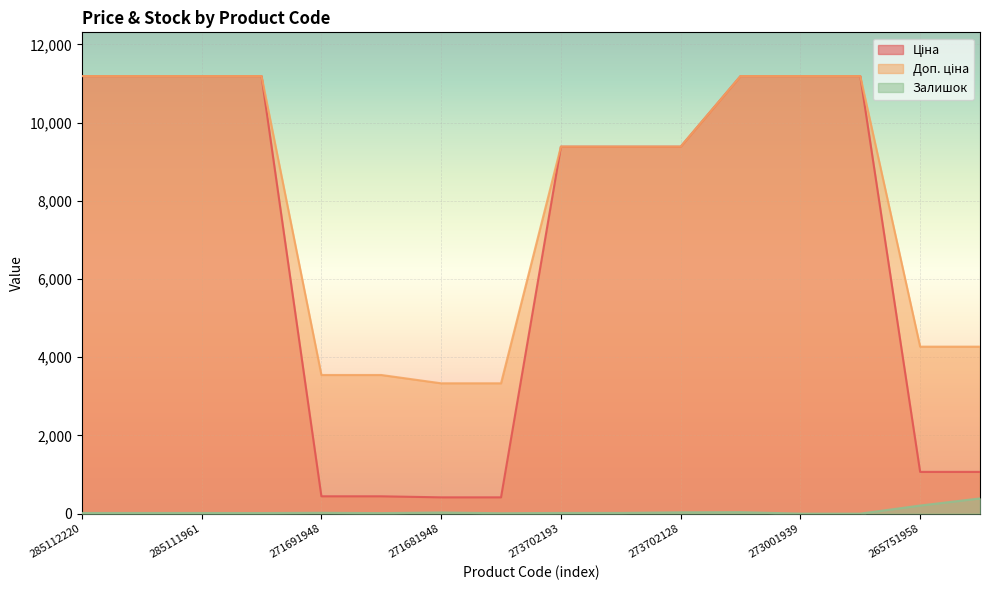

What is the total value across all series at 273702194?

18785.9